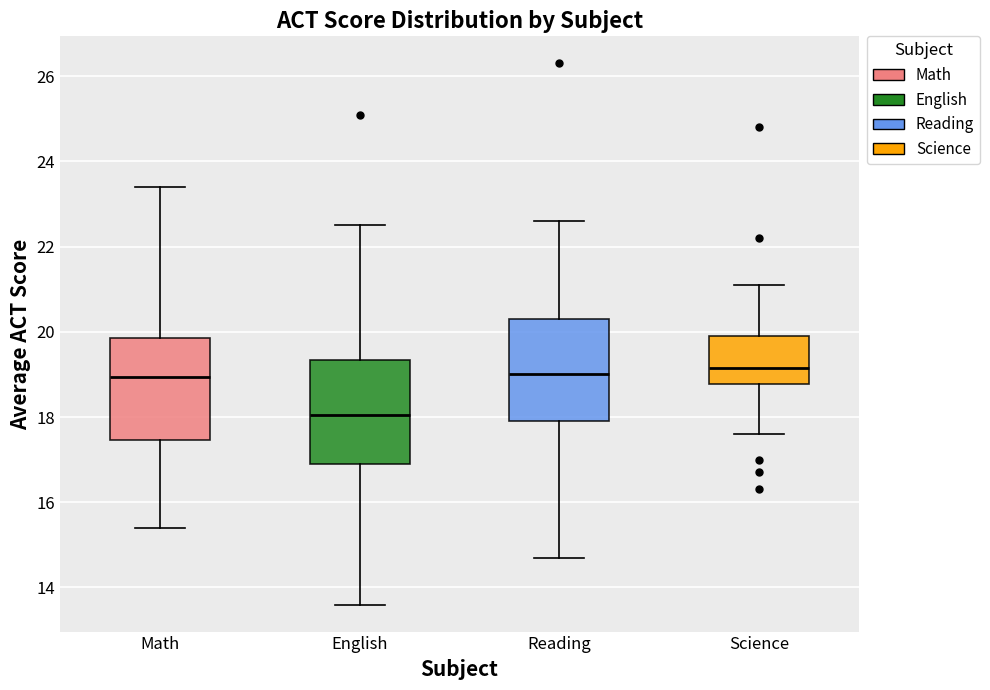

Reading left to right, transcribe this box plot: for each box, give where its median line is, the range the box spans, and where its two whiskers end, as read against the y-axis. The values are not printed on the chart, so give them approximately, as read against the axis.

Math: median 19.0, box 17.4 to 19.8, whiskers 15.4 to 23.4
English: median 18.0, box 17.0 to 19.4, whiskers 13.6 to 22.6
Reading: median 19.0, box 18.0 to 20.4, whiskers 14.8 to 22.6
Science: median 19.2, box 18.8 to 20.0, whiskers 17.6 to 21.2